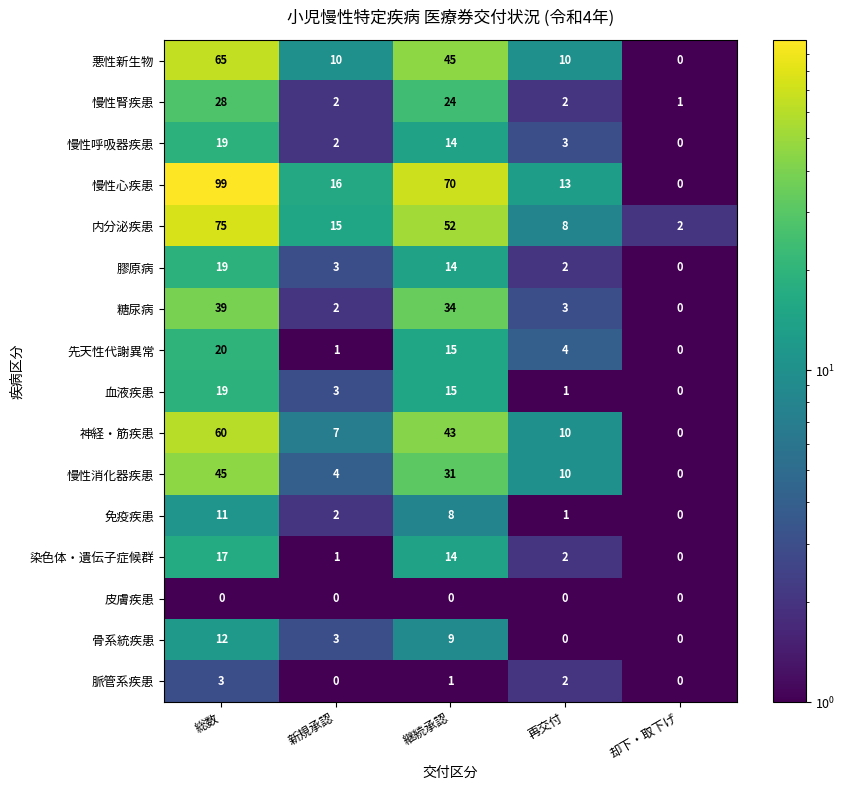

At how many categories does at least one series exceed 29?

2